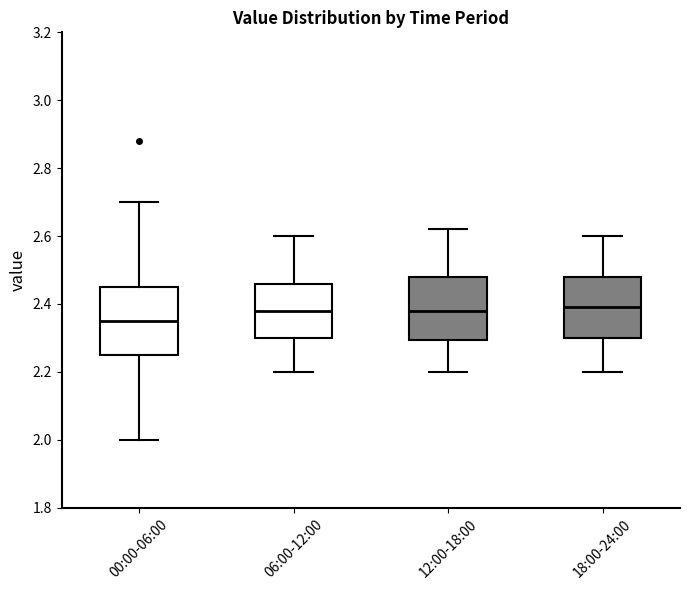

Reading left to right, transcribe this box plot: for each box, give where its median line is, the range the box spans, and where its two whiskers end, as read against the y-axis. The values are not printed on the chart, so give them approximately, as read against the axis.

00:00-06:00: median 2.36, box 2.26 to 2.46, whiskers 2.00 to 2.70
06:00-12:00: median 2.38, box 2.30 to 2.46, whiskers 2.20 to 2.60
12:00-18:00: median 2.38, box 2.30 to 2.48, whiskers 2.20 to 2.62
18:00-24:00: median 2.40, box 2.30 to 2.48, whiskers 2.20 to 2.60